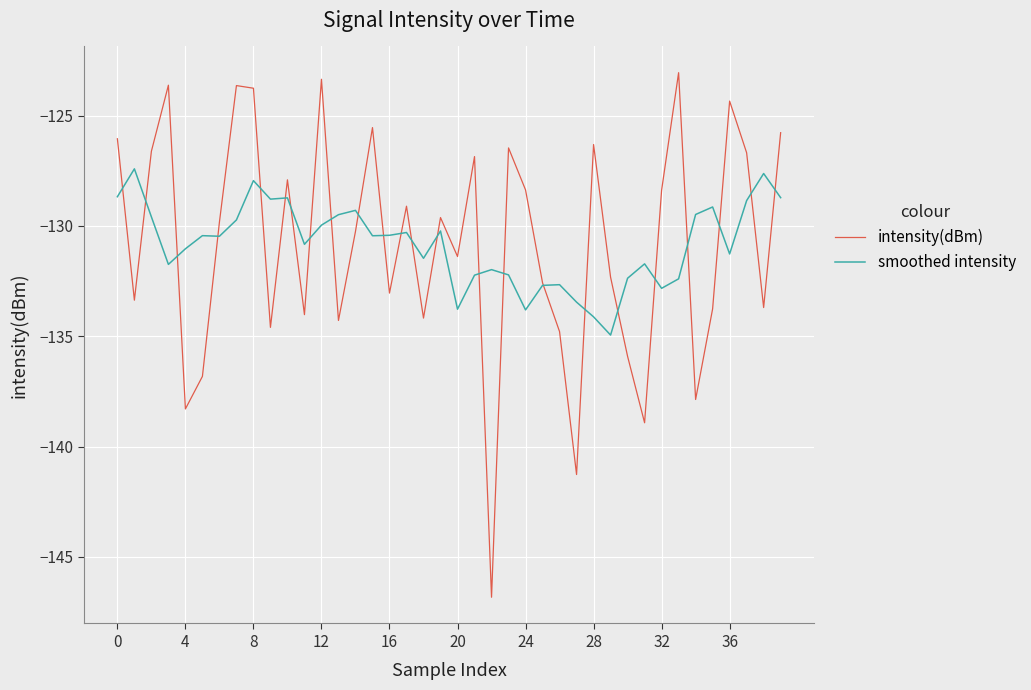

What is the maximum value shown in the chart?

-123.1